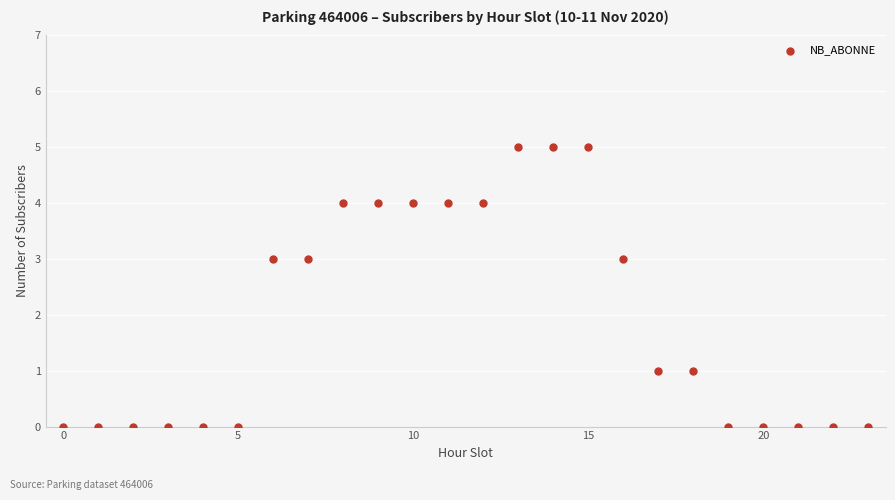

What is the range of X values (max minus min)?

23